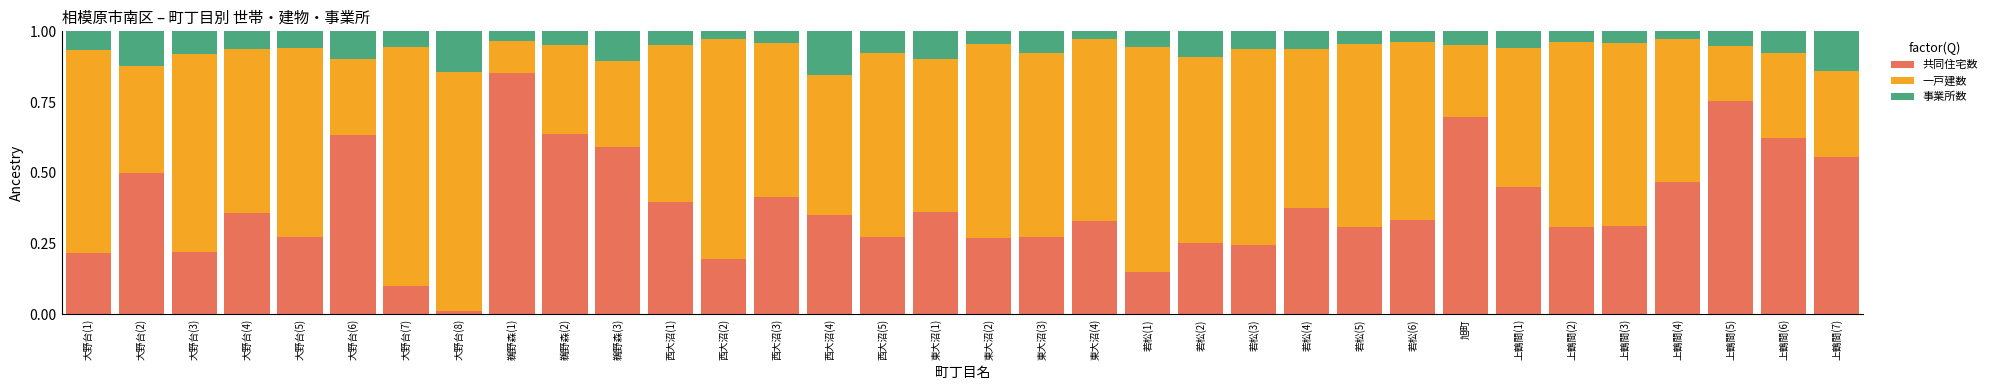

Which category has the lowest value in the 共同住宅数 series?

大野台(8)